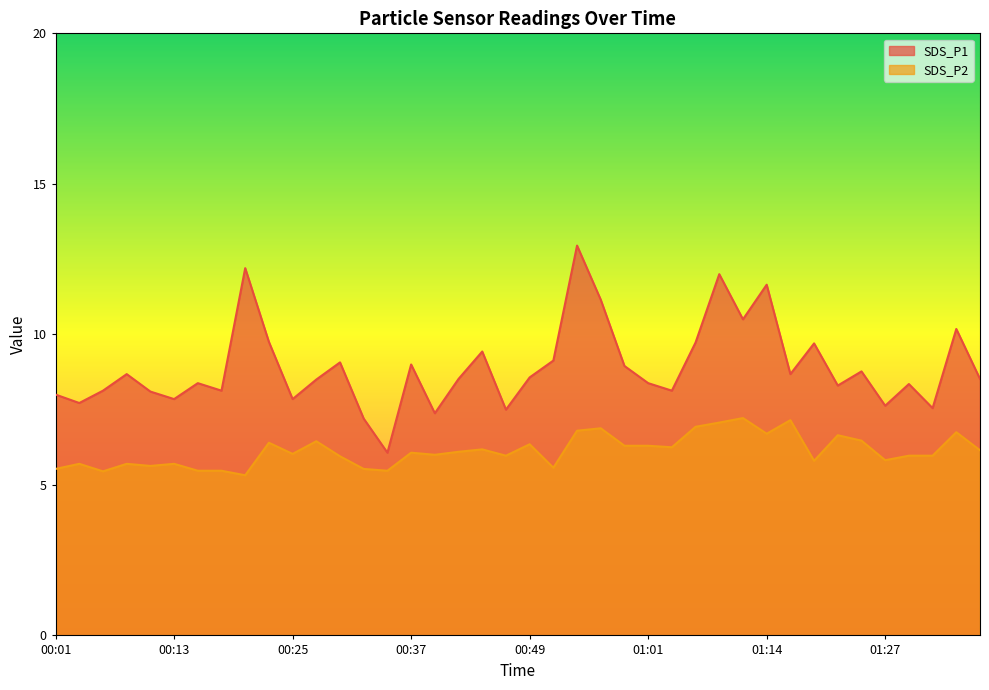

Rank the series by their average value, from lowest to highest.

SDS_P2, SDS_P1